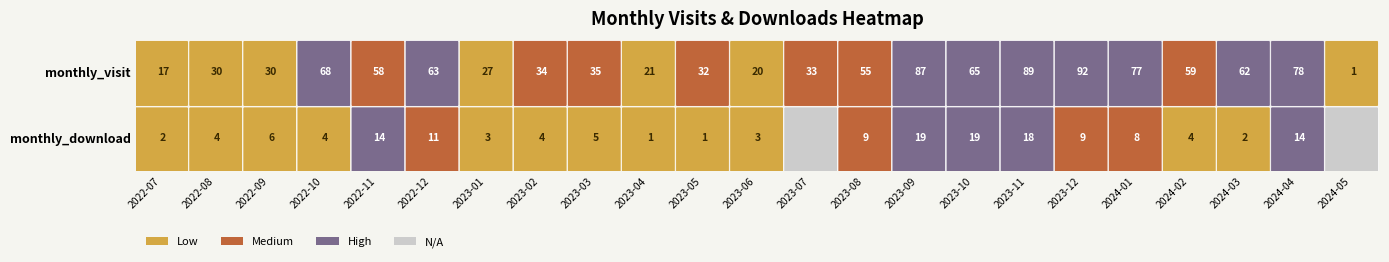

Reading right to left, what are all the values shown in this chart?

monthly_visit: 2024-05=1	2024-04=78	2024-03=62	2024-02=59	2024-01=77	2023-12=92	2023-11=89	2023-10=65	2023-09=87	2023-08=55	2023-07=33	2023-06=20	2023-05=32	2023-04=21	2023-03=35	2023-02=34	2023-01=27	2022-12=63	2022-11=58	2022-10=68	2022-09=30	2022-08=30	2022-07=17
monthly_download: 2024-05=0	2024-04=14	2024-03=2	2024-02=4	2024-01=8	2023-12=9	2023-11=18	2023-10=19	2023-09=19	2023-08=9	2023-07=0	2023-06=3	2023-05=1	2023-04=1	2023-03=5	2023-02=4	2023-01=3	2022-12=11	2022-11=14	2022-10=4	2022-09=6	2022-08=4	2022-07=2